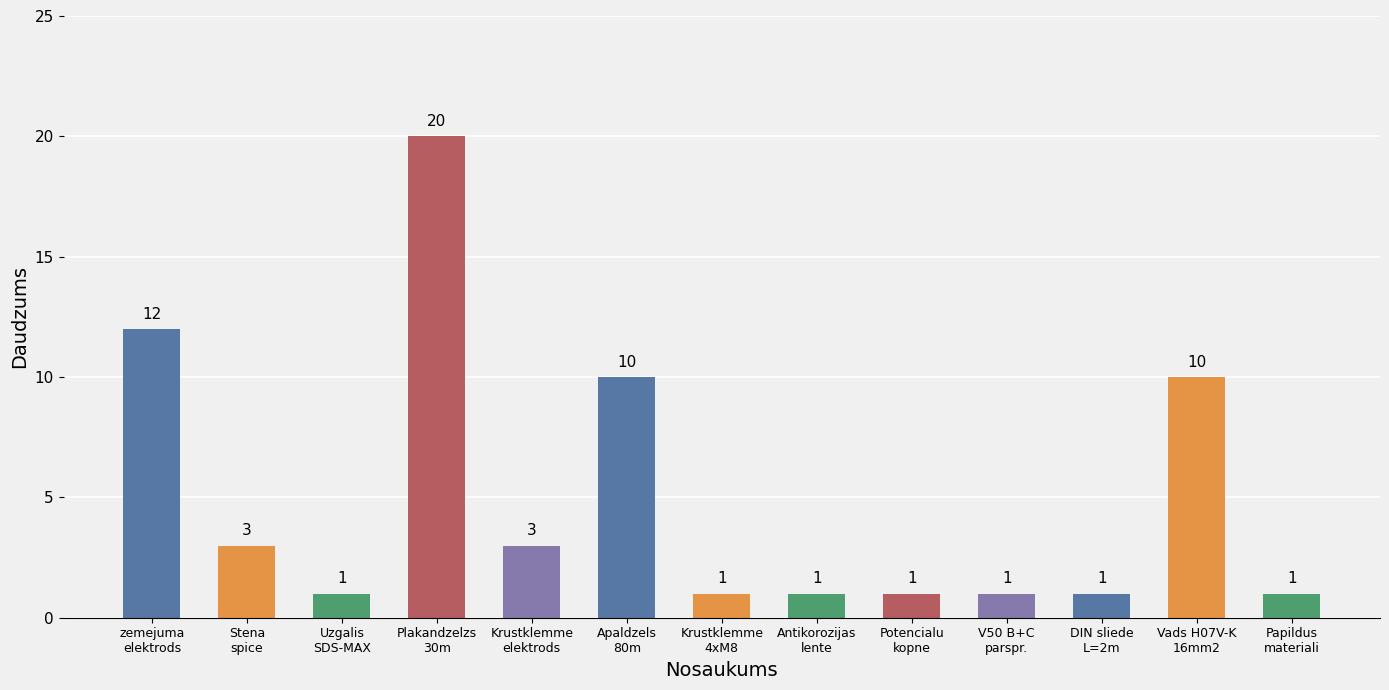

What is the label of the 7th bar from the left?

Krustklemme
4xM8